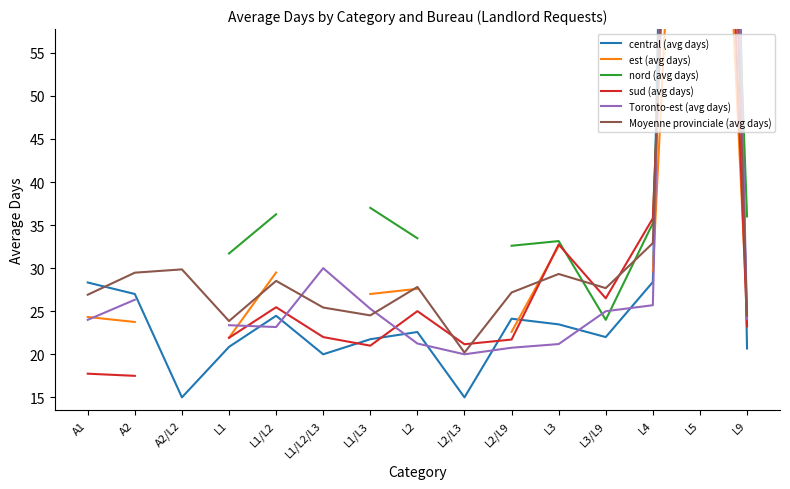

What value does the Moyenne provinciale (avg days) series have at A2?

29.5